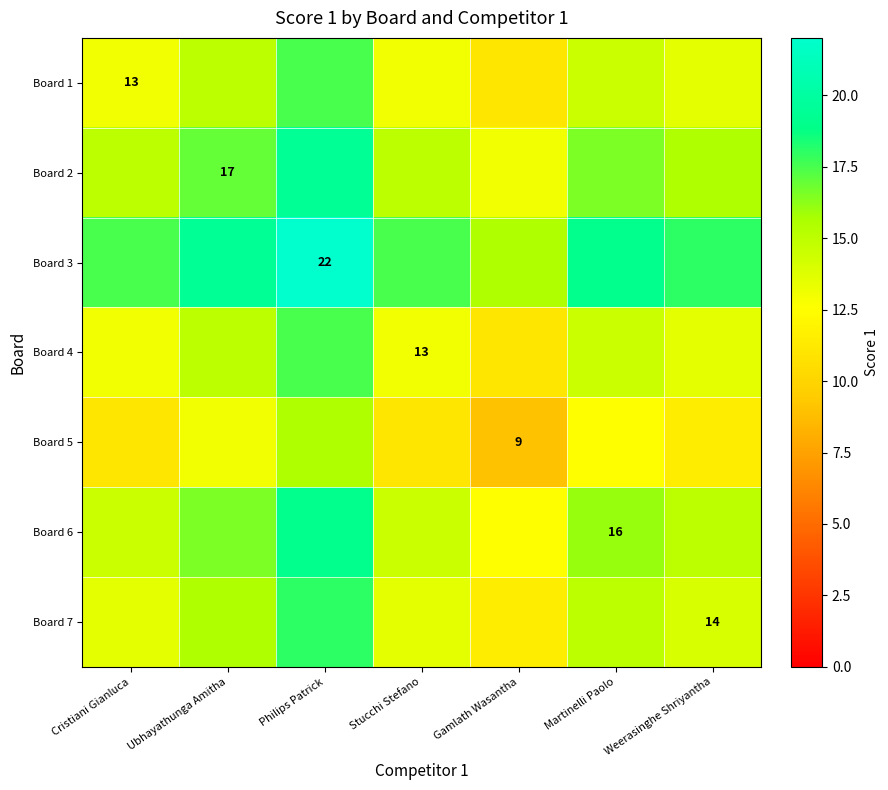

The Board 2 series shows 17.0 at Ubhayathunga Amitha. True or false?

True